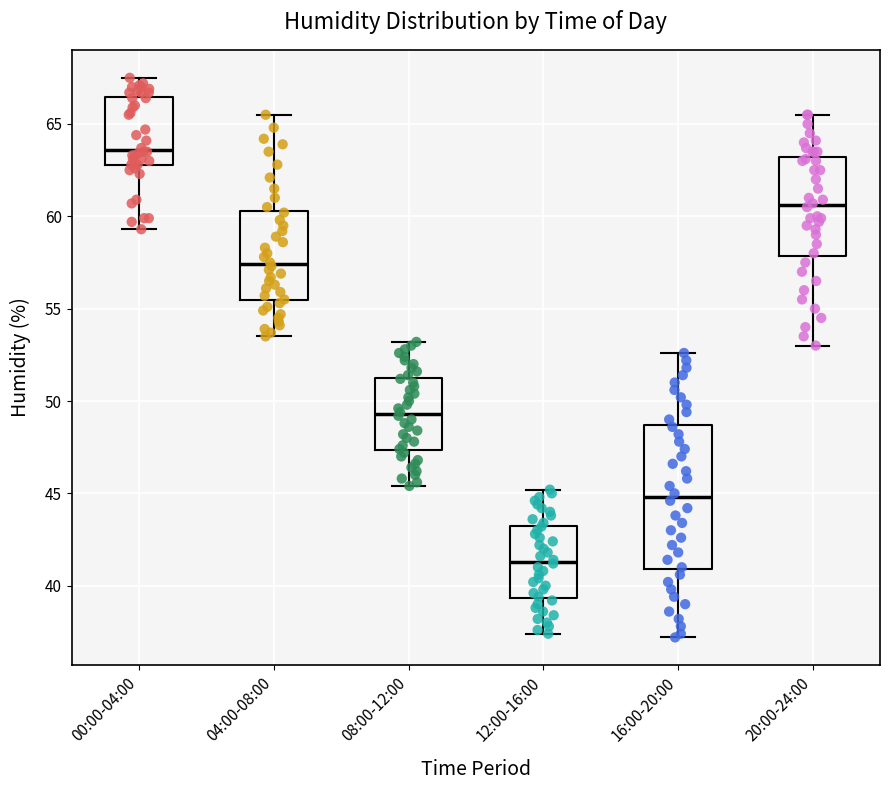

Which box's median line is the highest?

00:00-04:00